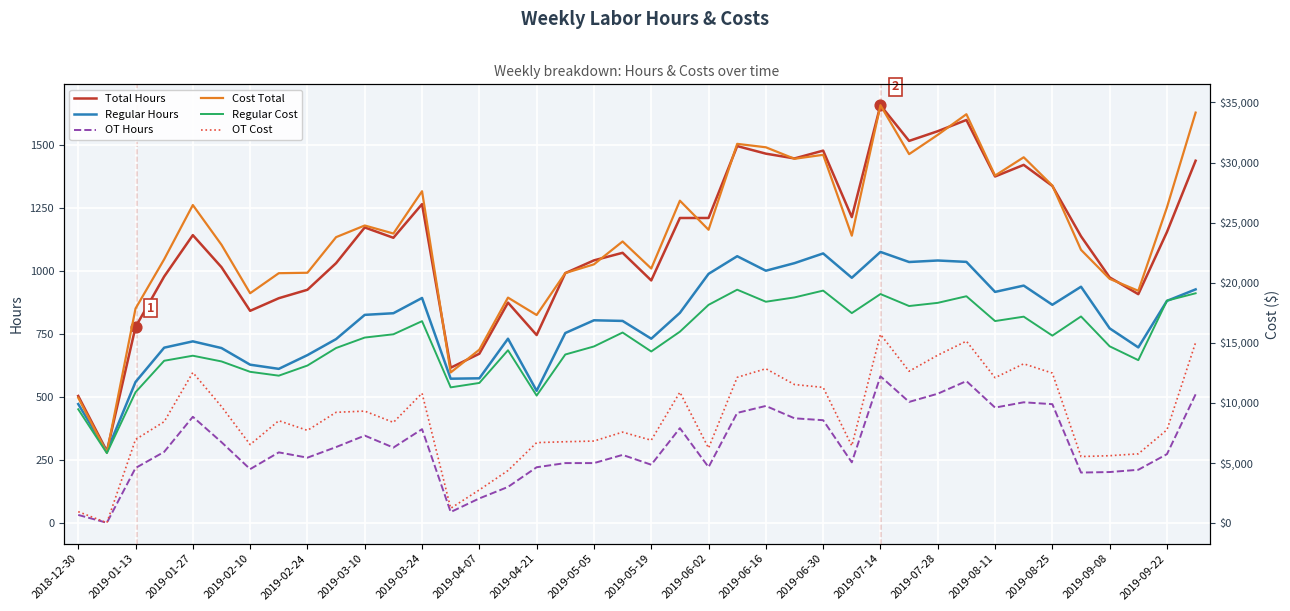

What are all the series names shown in the legend?

Total Hours, Regular Hours, OT Hours, Cost Total, Regular Cost, OT Cost